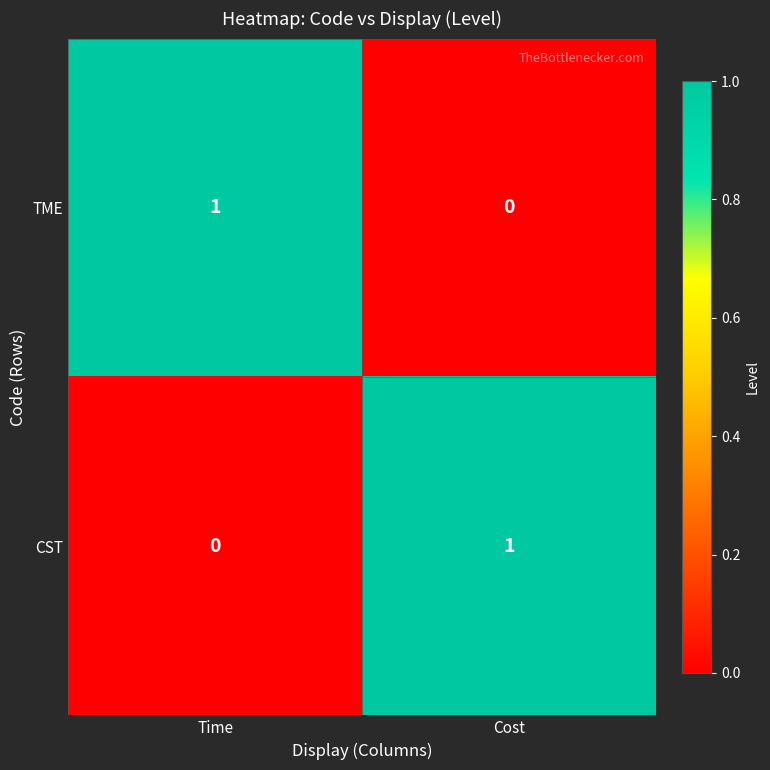

Reading left to right, transcribe all the data shown in this chart.

TME: Time=1	Cost=0
CST: Time=0	Cost=1